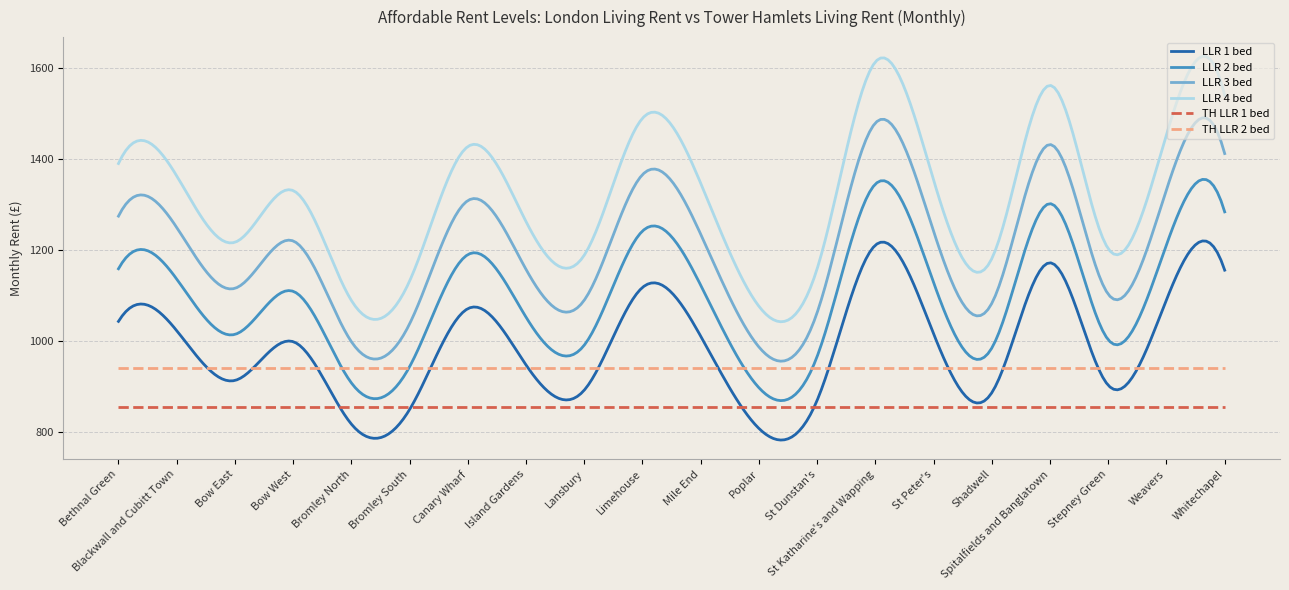

Which series has the largest range (max minus min)?

LLR 4 bed